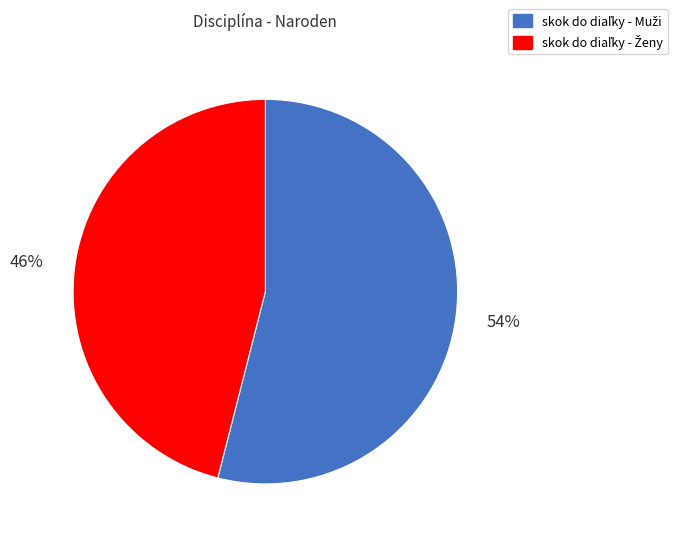

To the nearest percent, what is the average slice percentage?

50%